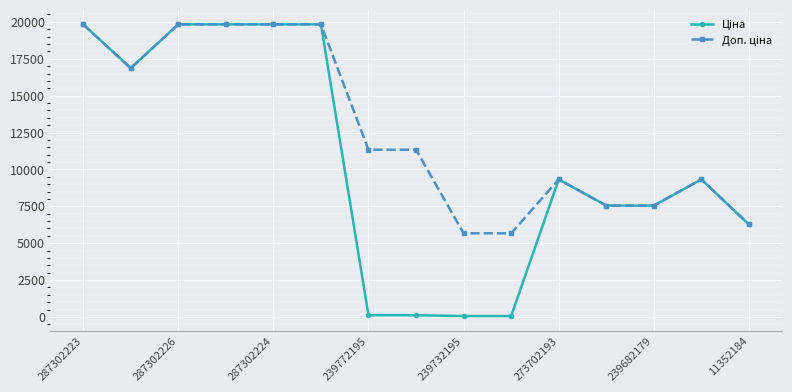

How many series are shown in this chart?

2